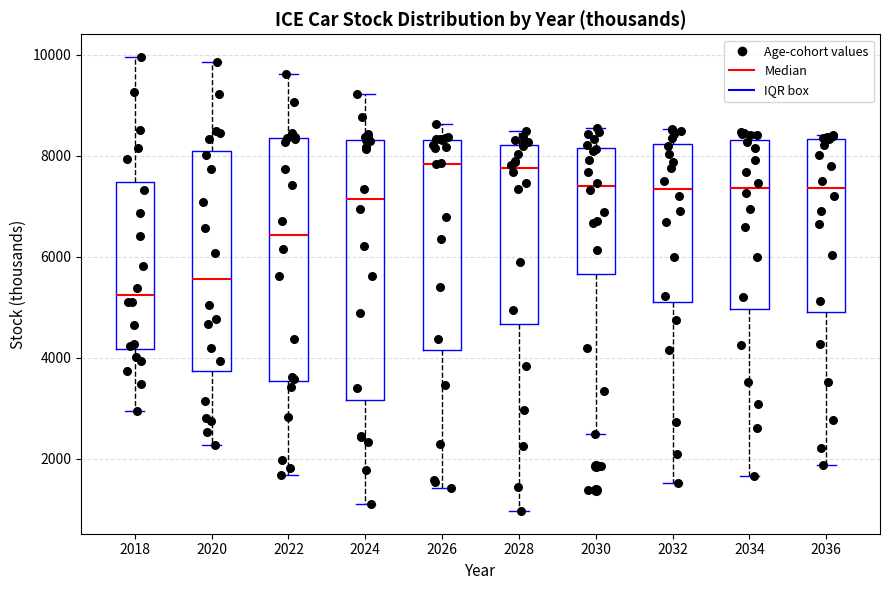

Which box is the tallest, from its lower edge to its upper edge?

2024